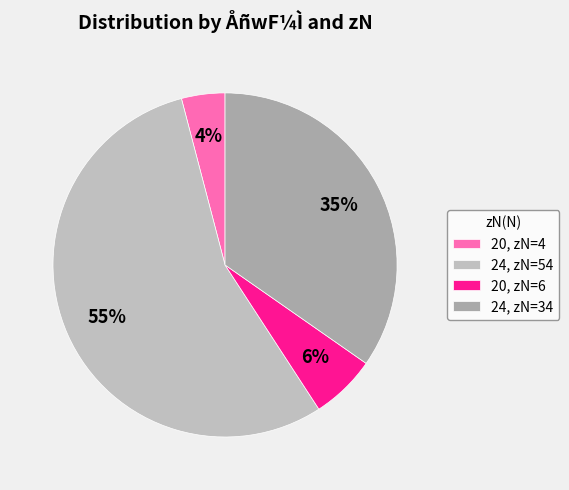

Does any single category account for the majority?

Yes